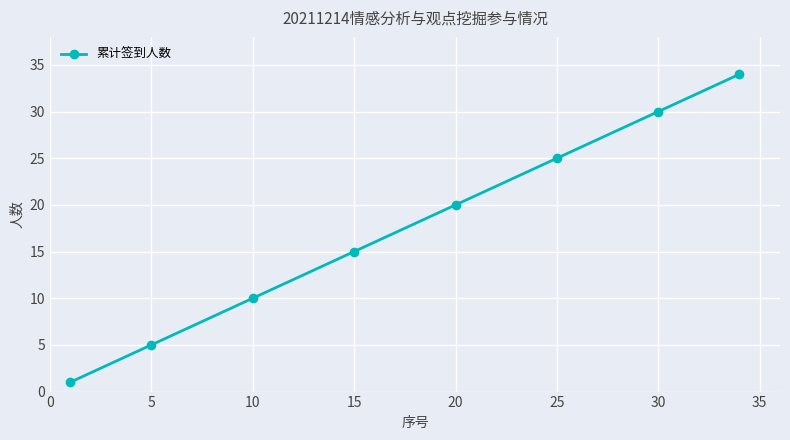

Reading right to left, list all the values displayed in this chart.

34	30	25	20	15	10	5	1